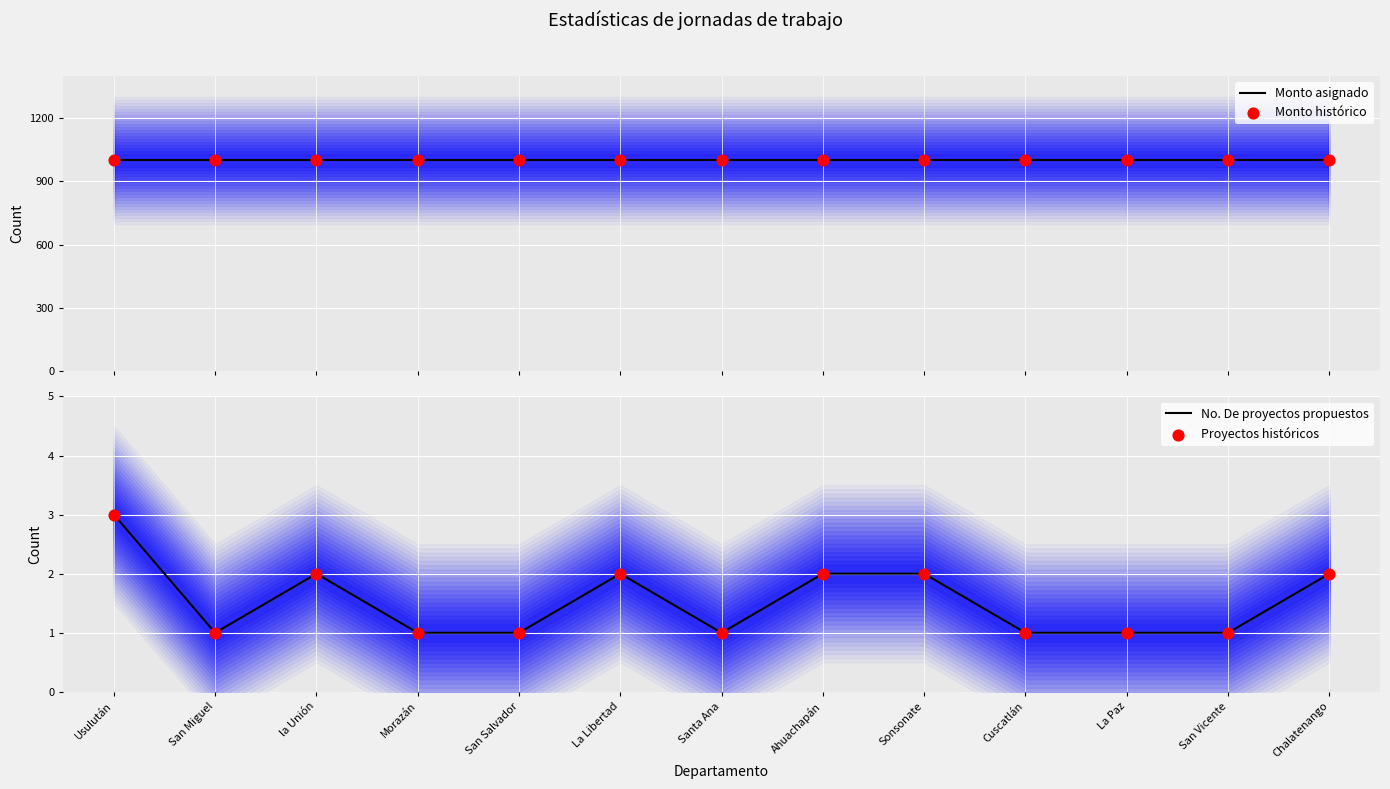

Which series has the widest spread of Y values?

No. De proyectos propuestos